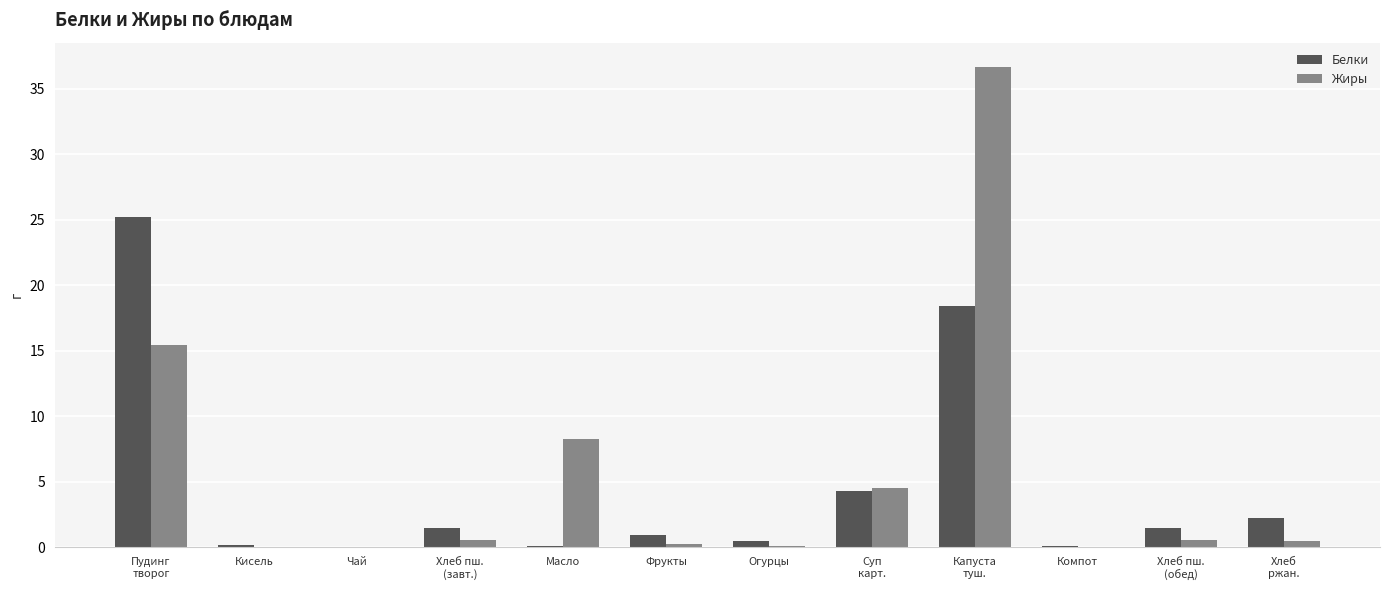

Which series has the widest spread of values?

Жиры